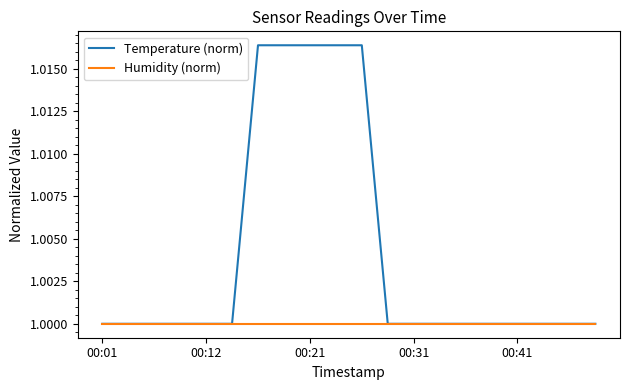

List the series in order of their peak value, highest first.

Temperature (norm), Humidity (norm)